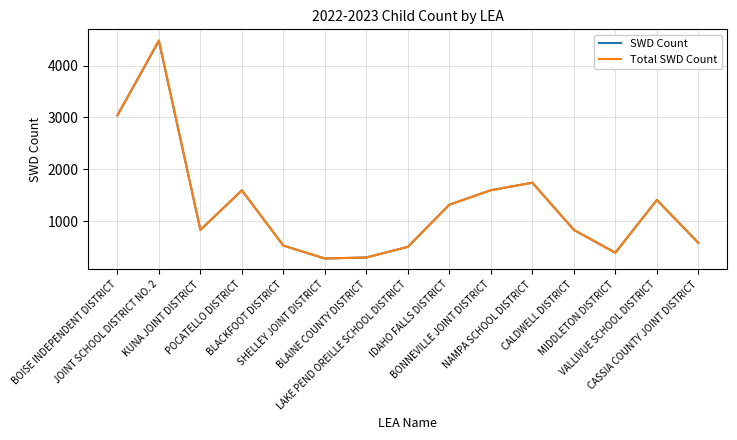

Which series has the widest spread of values?

Total SWD Count